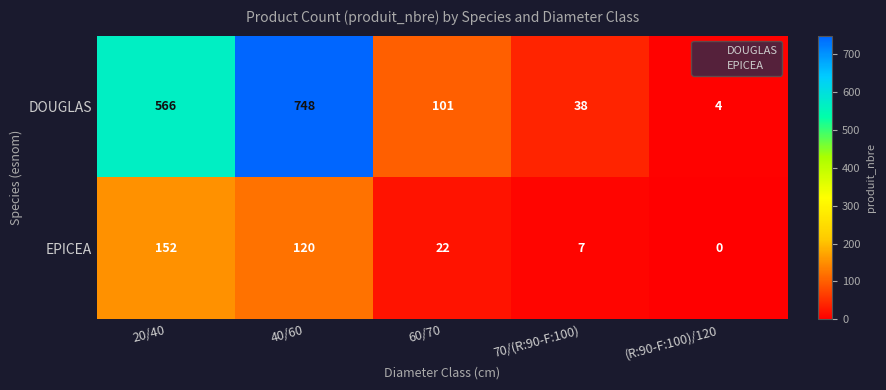

Reading right to left, what are all the values shown in this chart?

DOUGLAS: (R:90-F:100)/120=4	70/(R:90-F:100)=38	60/70=101	40/60=748	20/40=566
EPICEA: (R:90-F:100)/120=0	70/(R:90-F:100)=7	60/70=22	40/60=120	20/40=152